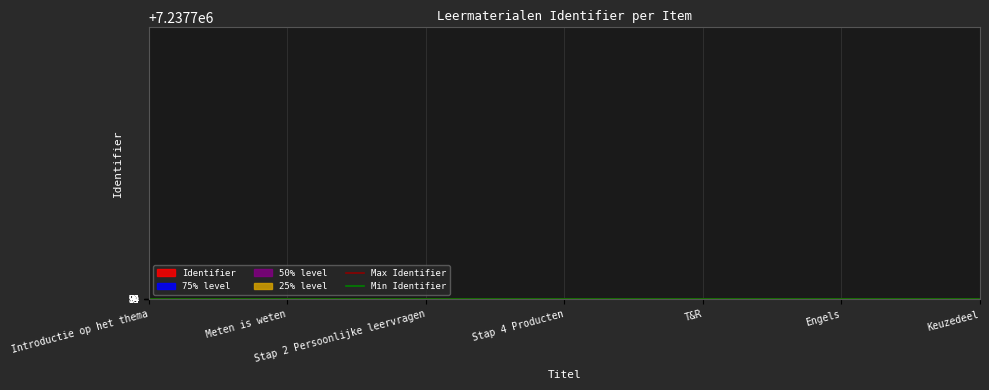

What is the average value of the Max Identifier series?

7237799